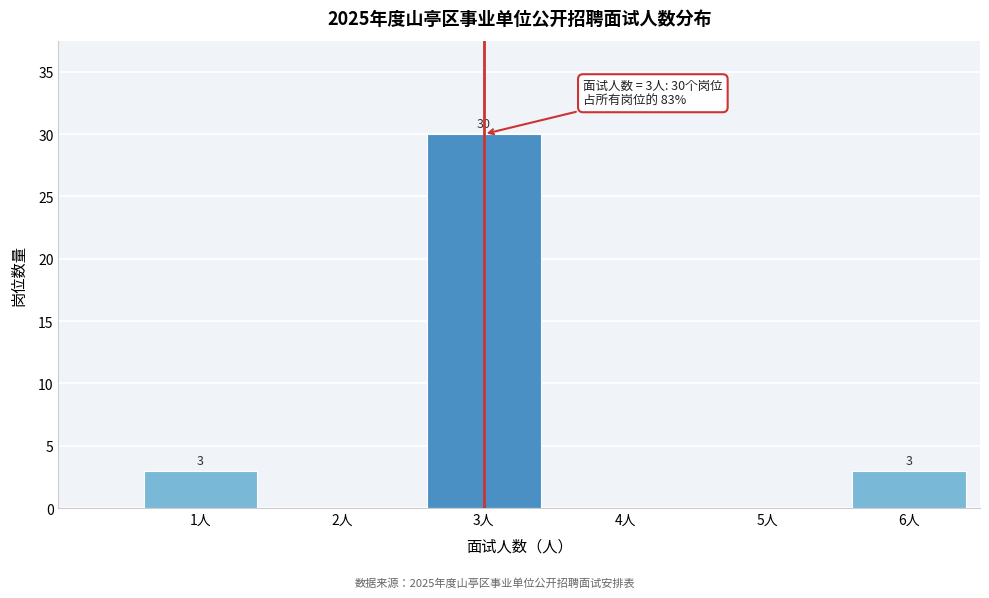

Reading left to right, list all the values displayed in this chart.

1人=3	2人=0	3人=30	4人=0	5人=0	6人=3